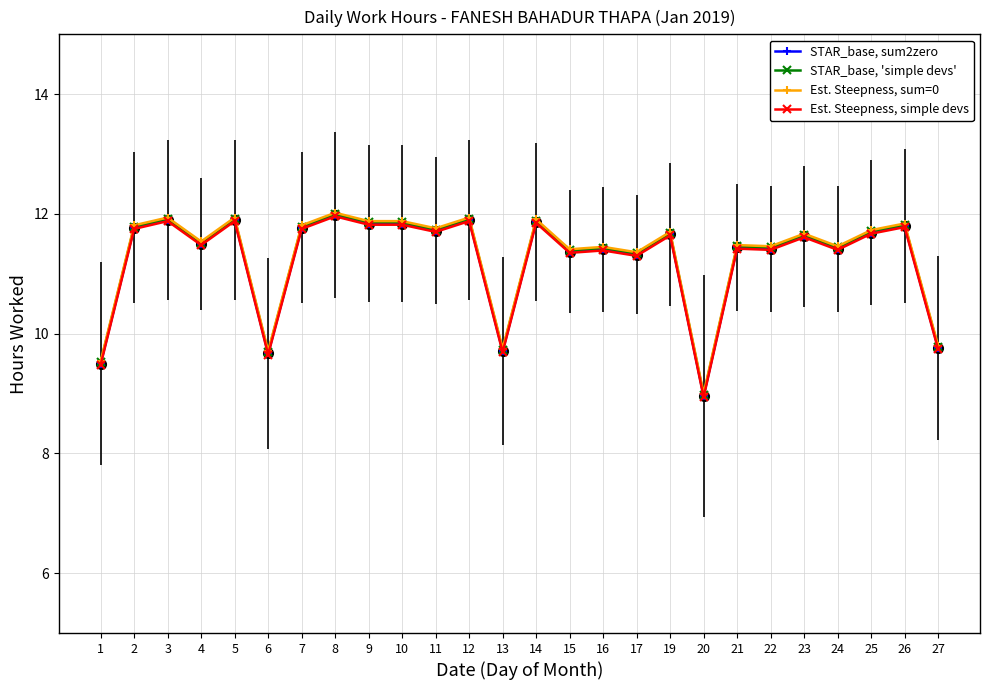

Where is the first local minimum for STAR_base, sum2zero?

4